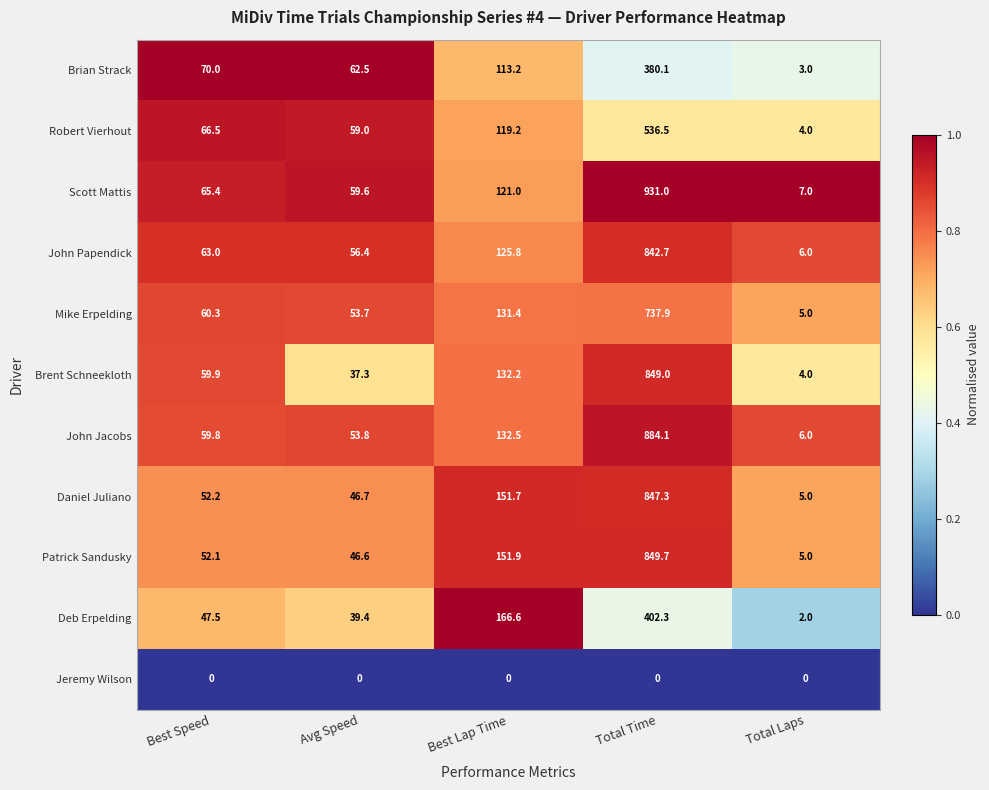

Which category has the highest value across all series?

Total Time